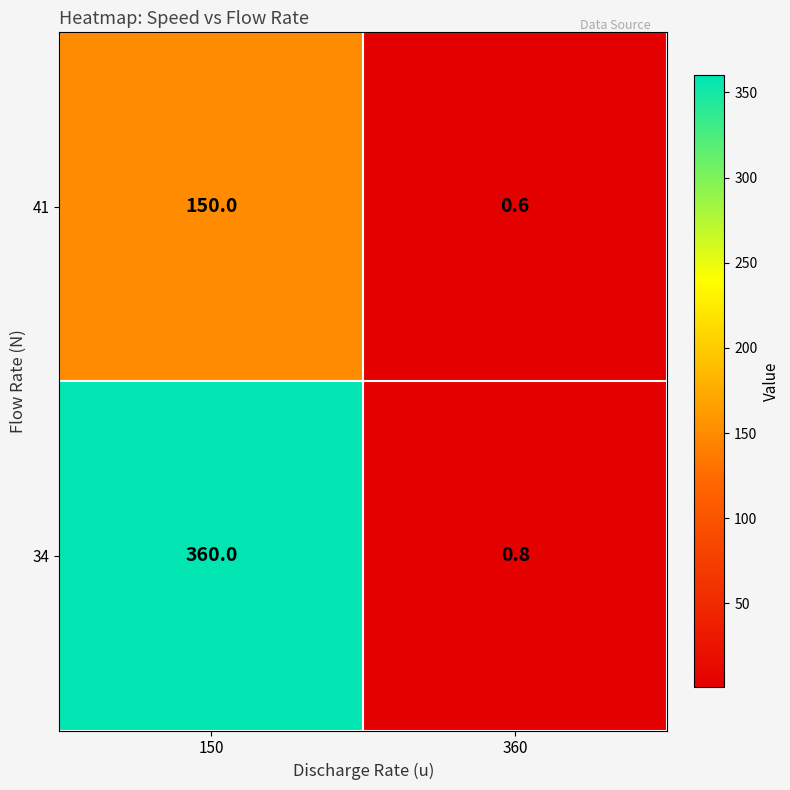

The 34 series shows 220.9 at 150. True or false?

False